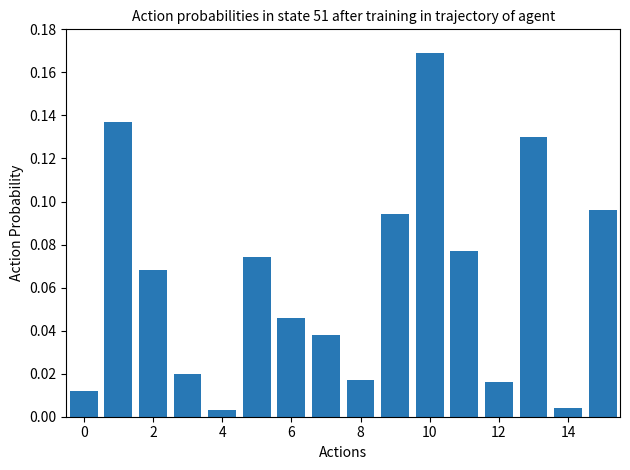

What is the sum of all values?

1.0